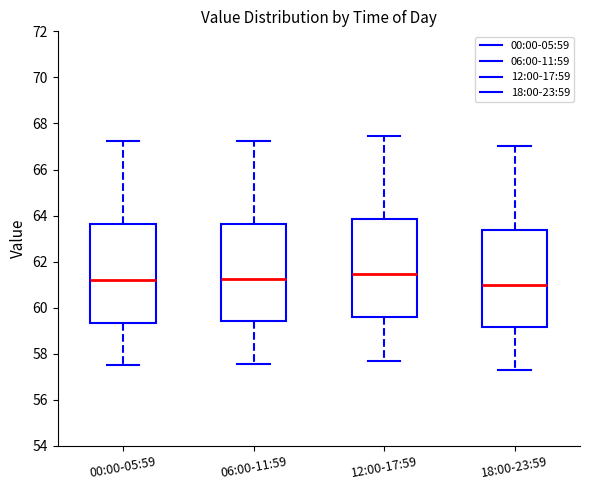

Reading left to right, transcribe this box plot: for each box, give where its median line is, the range the box spans, and where its two whiskers end, as read against the y-axis. The values are not printed on the chart, so give them approximately, as read against the axis.

00:00-05:59: median 61.2, box 59.4 to 63.6, whiskers 57.6 to 67.2
06:00-11:59: median 61.2, box 59.4 to 63.6, whiskers 57.6 to 67.2
12:00-17:59: median 61.4, box 59.6 to 63.8, whiskers 57.8 to 67.4
18:00-23:59: median 61.0, box 59.2 to 63.4, whiskers 57.4 to 67.0